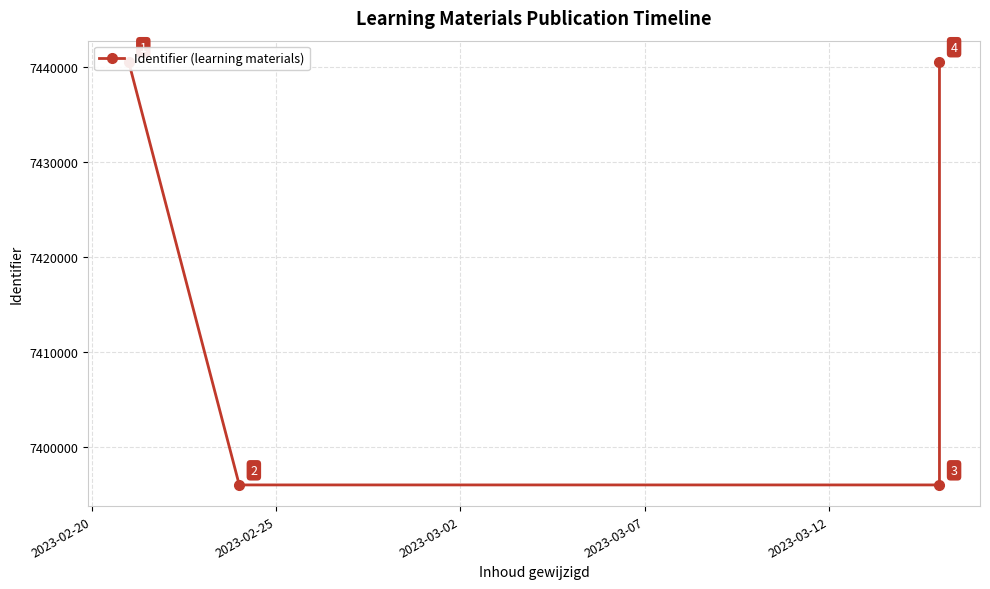

What is the greatest value displayed?

7440496